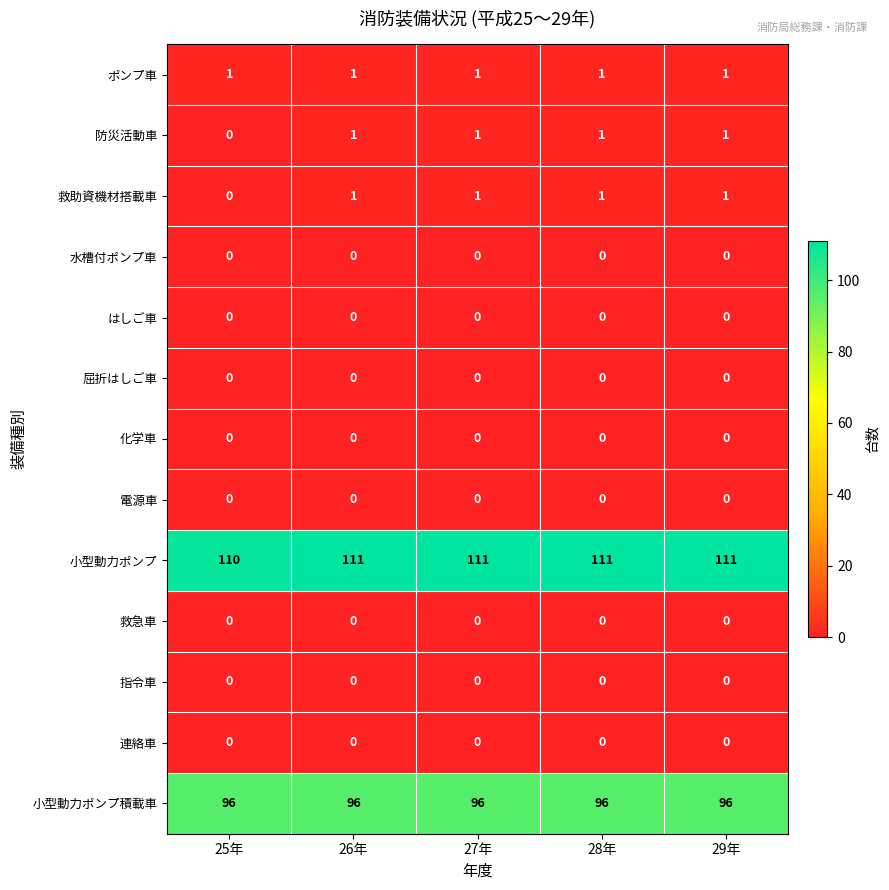

Is it true that ポンプ車 equals 1 at 25年?

True